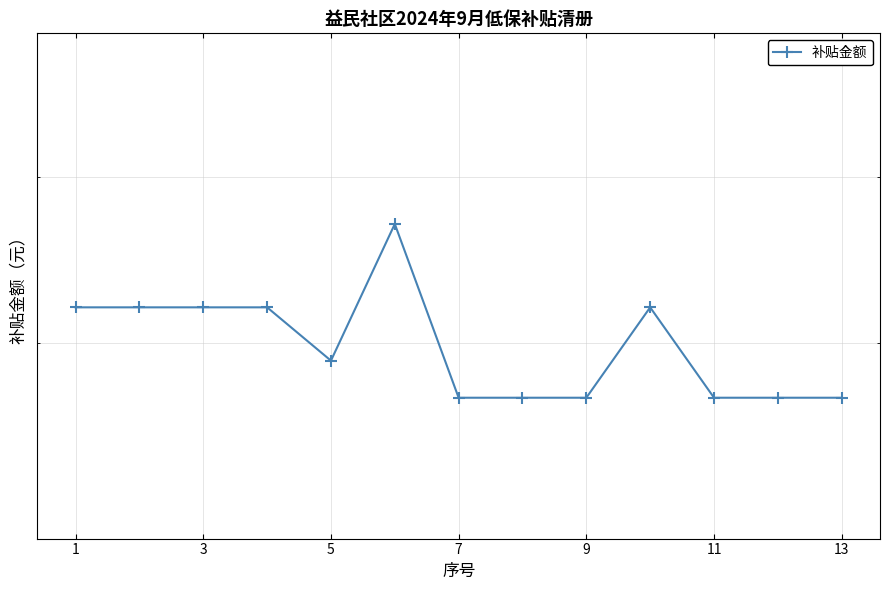

Approximately how many times larger is the value at 9 compared to 11?

1.0